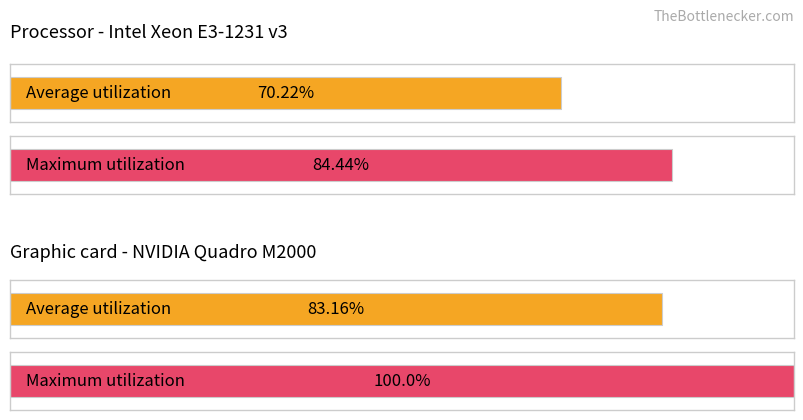

True or false: Average utilization has a value of 2.2 at 3.

False